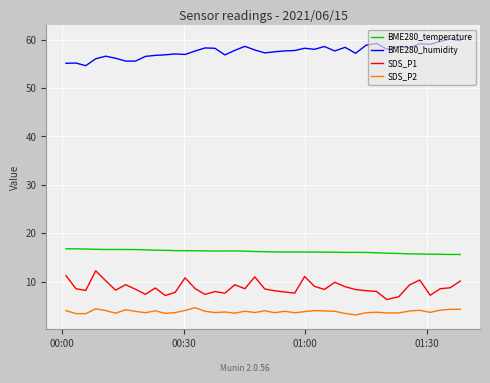

What are all the series names shown in the legend?

BME280_temperature, BME280_humidity, SDS_P1, SDS_P2